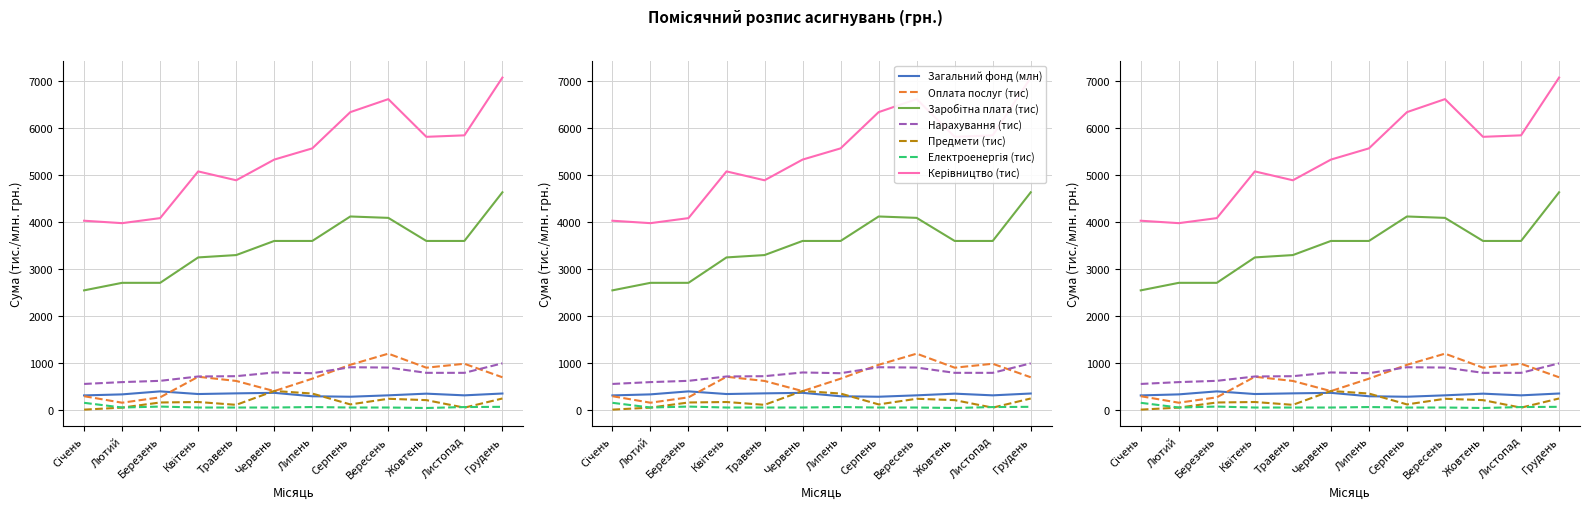

What is the minimum value shown in the chart?

15.0